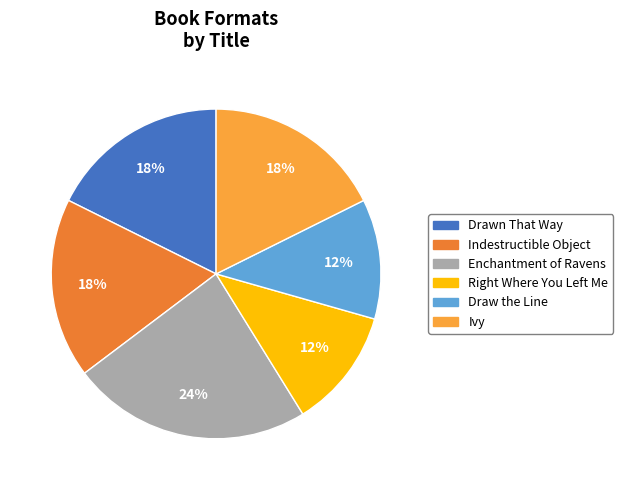

Do Ivy and Indestructible Object together represent more than half of the pie?

No